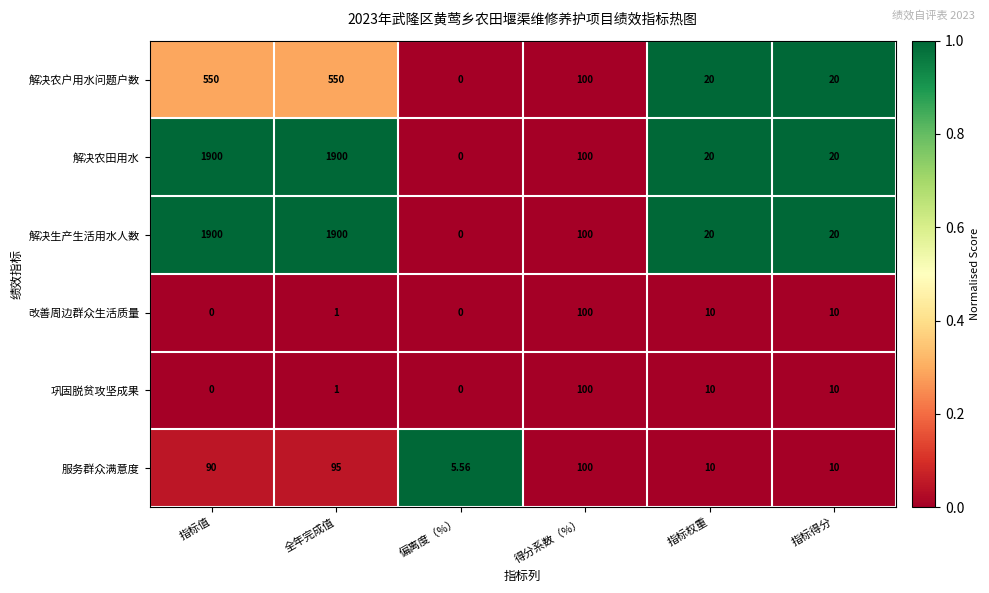

At which label does 解决生产生活用水人数 first exceed 100?

指标值